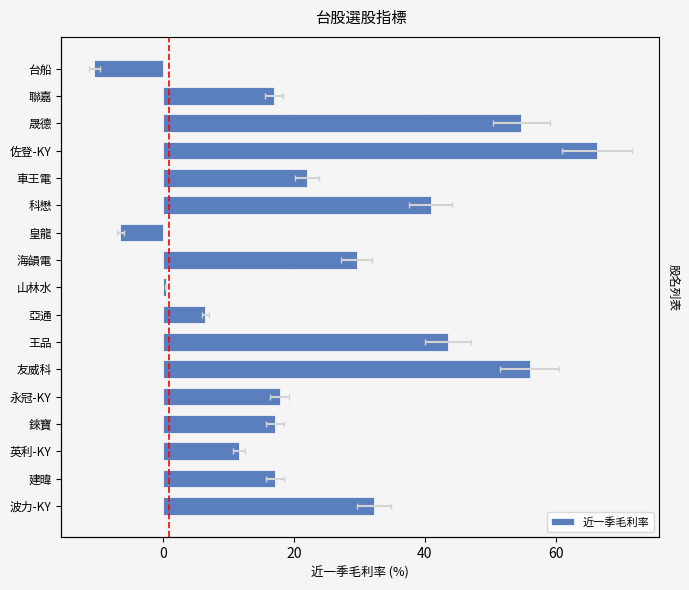

What is the average value?

24.5